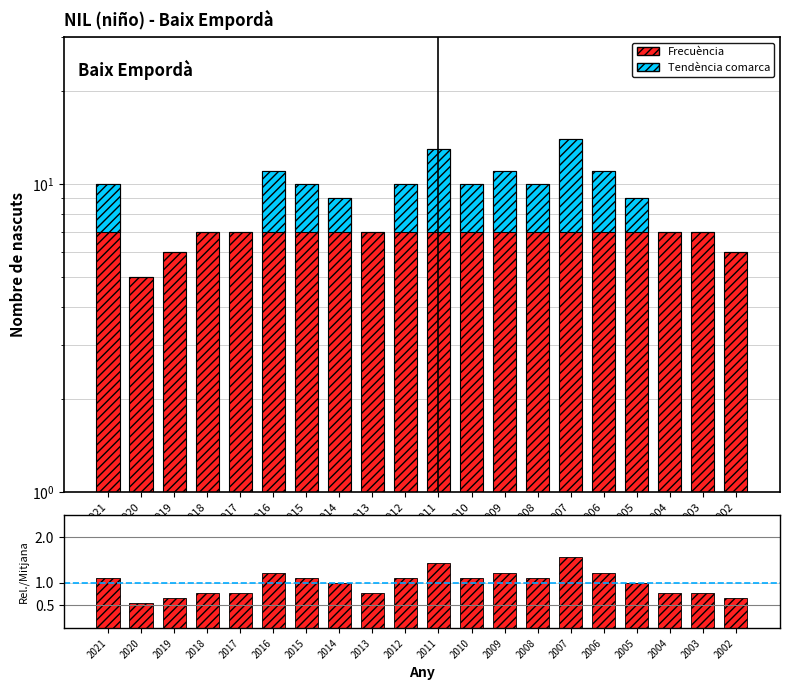

How many values in the Tendència series exceed 3?

5